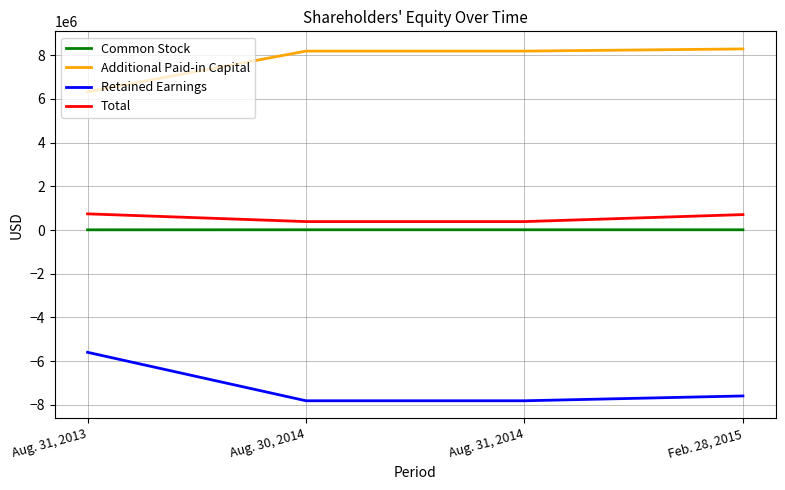

True or false: Additional Paid-in Capital and Total intersect in this chart.

False